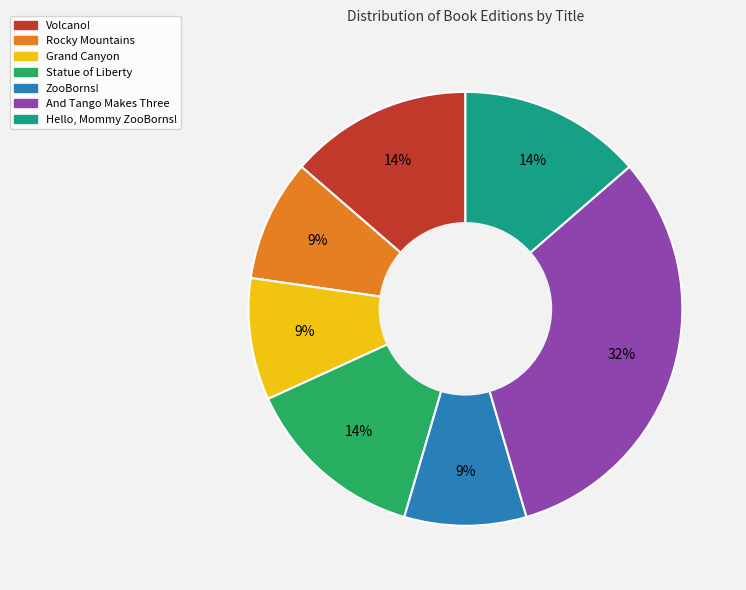

Is Volcano! the majority of the pie?

No